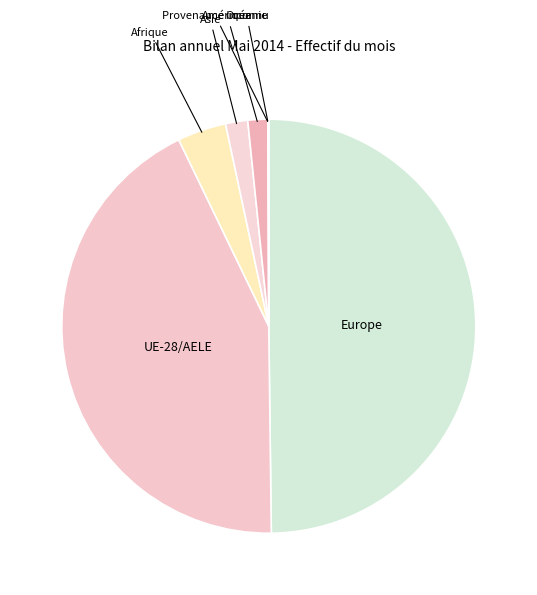

Between Europe and Asie, which is larger?

Europe